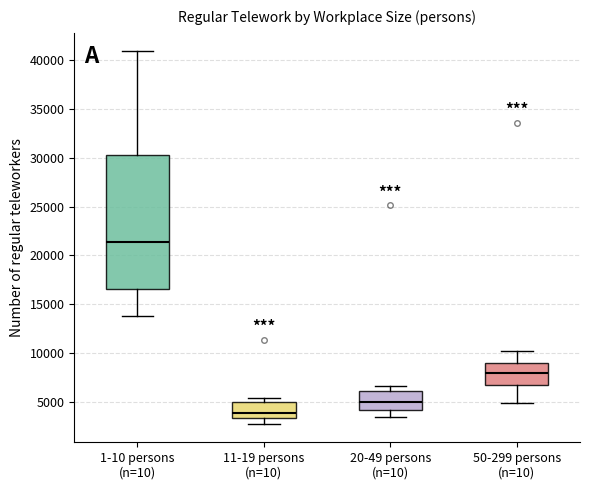

Reading left to right, transcribe this box plot: for each box, give where its median line is, the range the box spans, and where its two whiskers end, as read against the y-axis. The values are not printed on the chart, so give them approximately, as read against the axis.

1-10 persons (n=10): median 21500, box 16500 to 30500, whiskers 14000 to 41000
11-19 persons (n=10): median 4000, box 3500 to 5000, whiskers 2500 to 5500
20-49 persons (n=10): median 5000, box 4000 to 6000, whiskers 3500 to 6500
50-299 persons (n=10): median 8000, box 6500 to 9000, whiskers 5000 to 10000